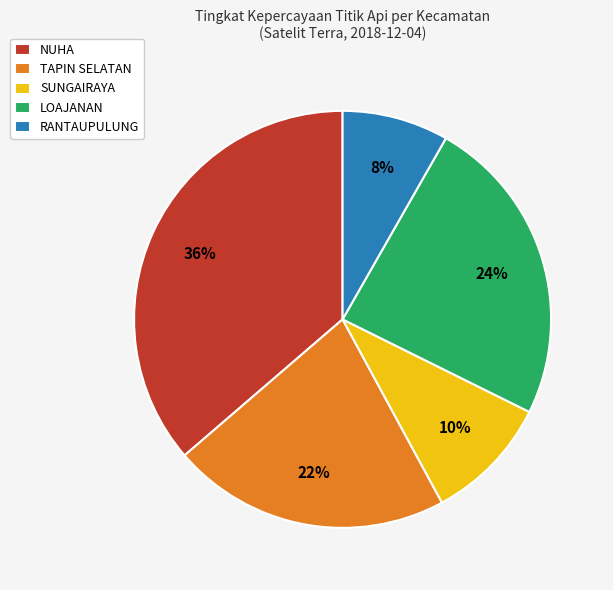

Rank the categories by value from lowest to highest.

RANTAUPULUNG, SUNGAIRAYA, TAPIN SELATAN, LOAJANAN, NUHA